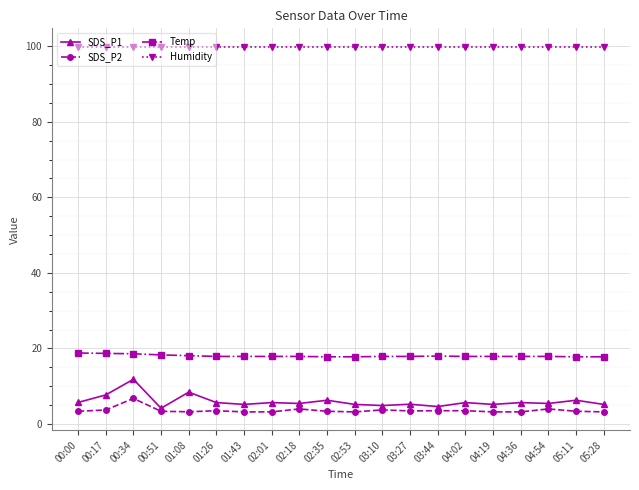

What is the value of the Temp point at the 3rd from the left?

18.6